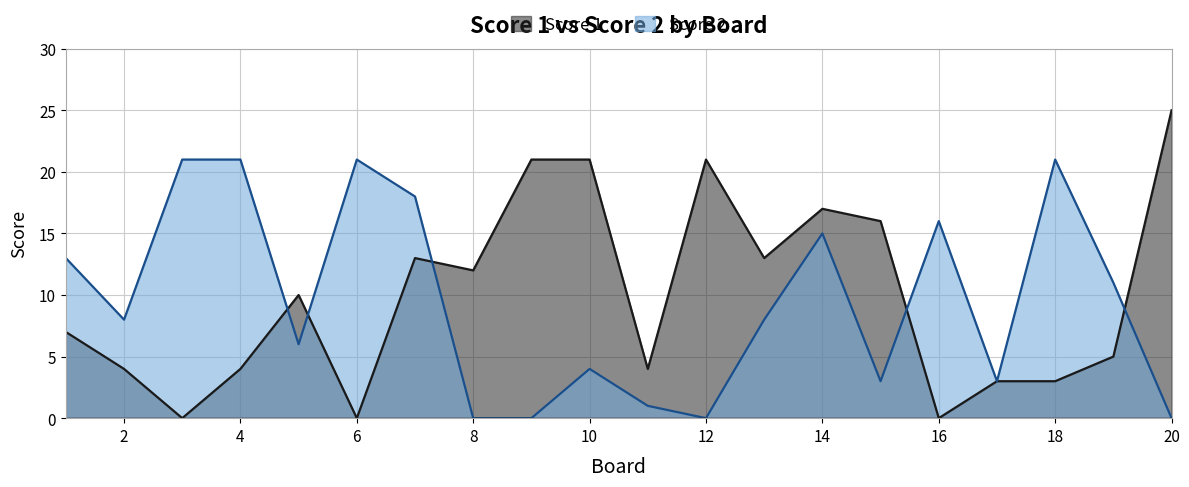

What is the difference between the maximum and minimum values in the Score 1 series?

25